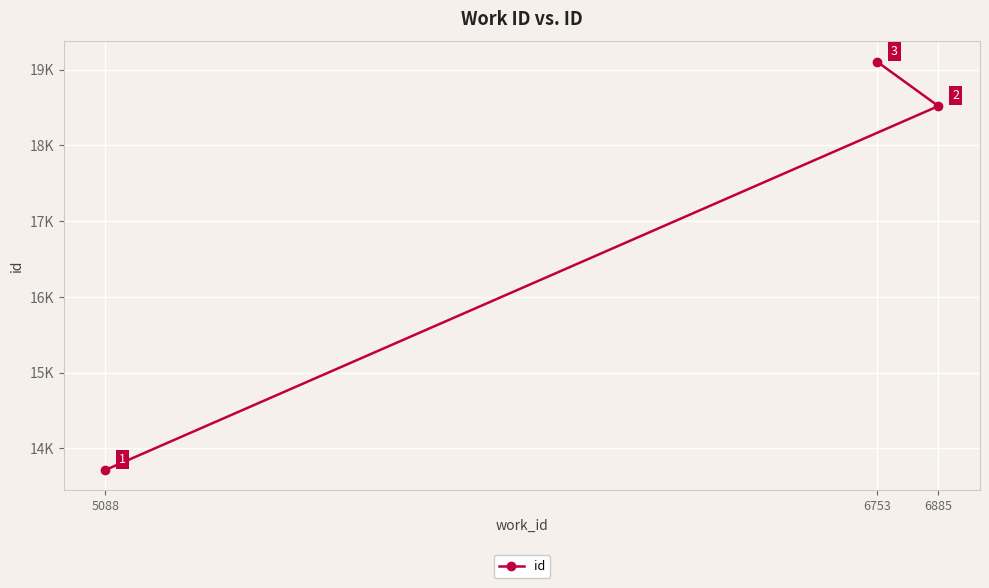

What is the difference between the maximum and minimum values?

5388